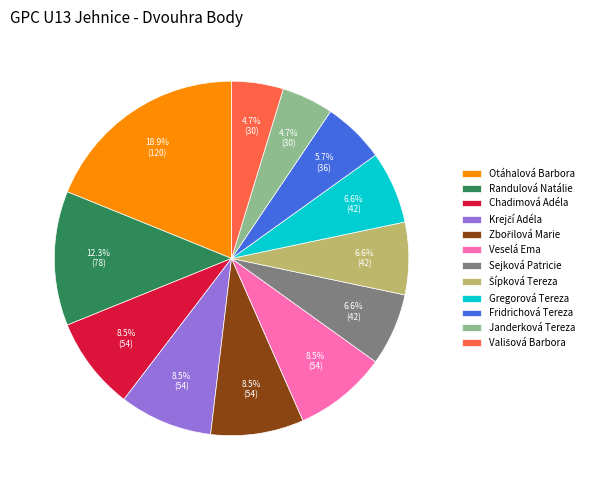

What percentage is NOT represented by Gregorová Tereza?

93.4%